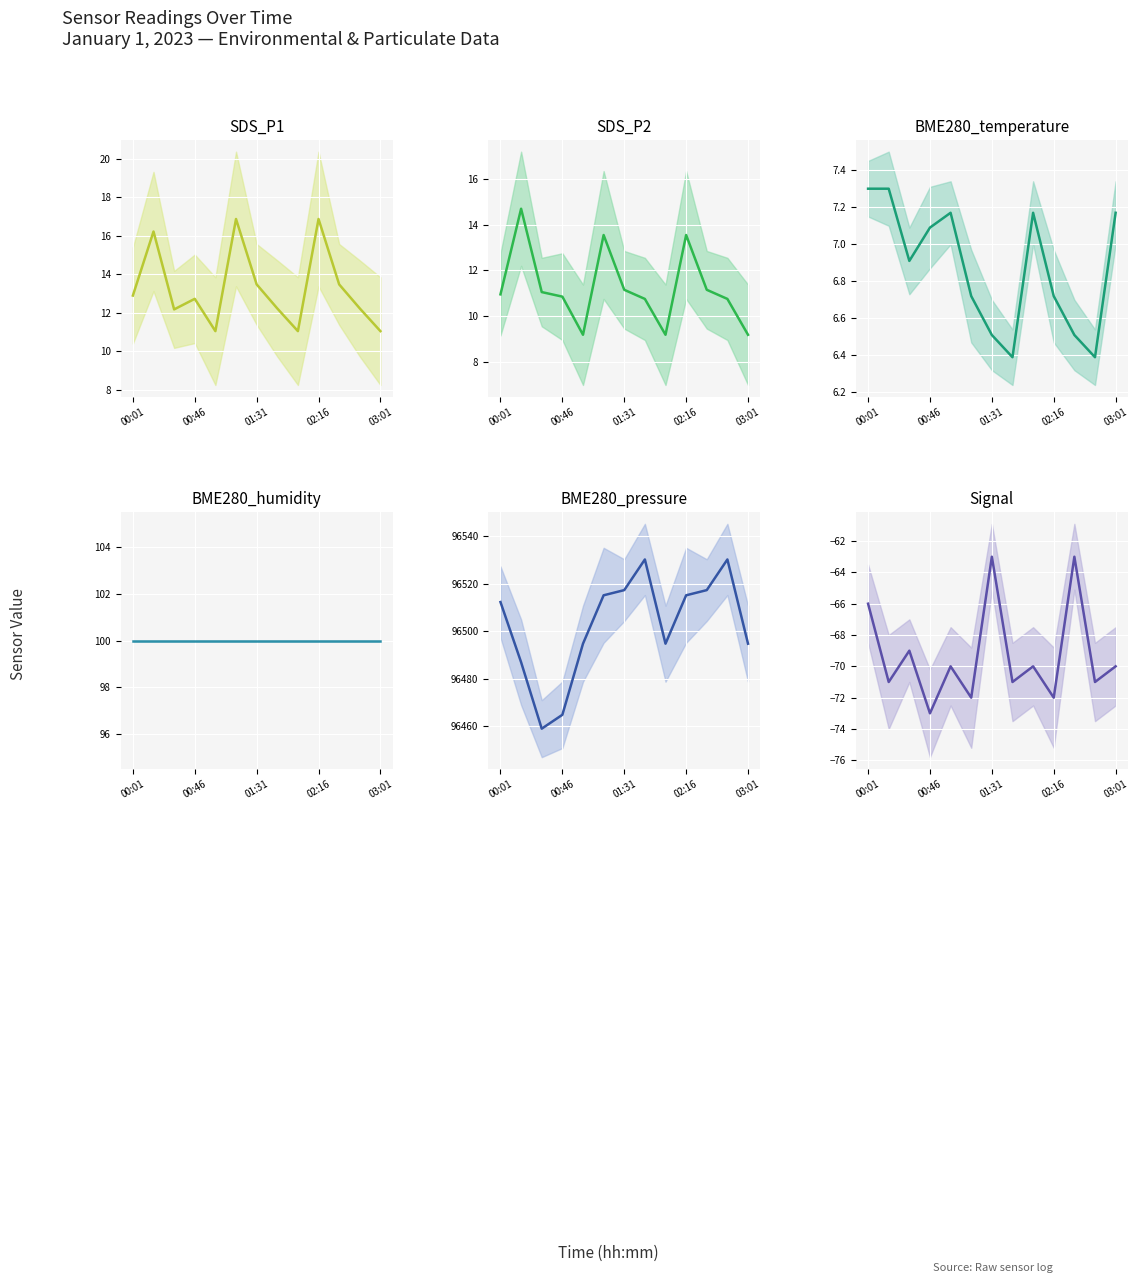

Reading left to right, list all the values displayed in this chart.

SDS_P1: 12.9	16.2	12.2	12.7	11.1	16.9	13.5	12.2	11.1	16.9	13.5	12.2	11.1
SDS_P2: 10.9	14.7	11.1	10.8	9.2	13.6	11.2	10.8	9.2	13.6	11.2	10.8	9.2
BME280_temperature: 7.3	7.3	6.9	7.1	7.2	6.7	6.5	6.4	7.2	6.7	6.5	6.4	7.2
BME280_humidity: 100.0	100.0	100.0	100.0	100.0	100.0	100.0	100.0	100.0	100.0	100.0	100.0	100.0
BME280_pressure: 96512.3	96487.0	96459.0	96464.8	96494.8	96515.2	96517.3	96530.2	96494.8	96515.2	96517.3	96530.2	96494.8
Signal: -66.0	-71.0	-69.0	-73.0	-70.0	-72.0	-63.0	-71.0	-70.0	-72.0	-63.0	-71.0	-70.0